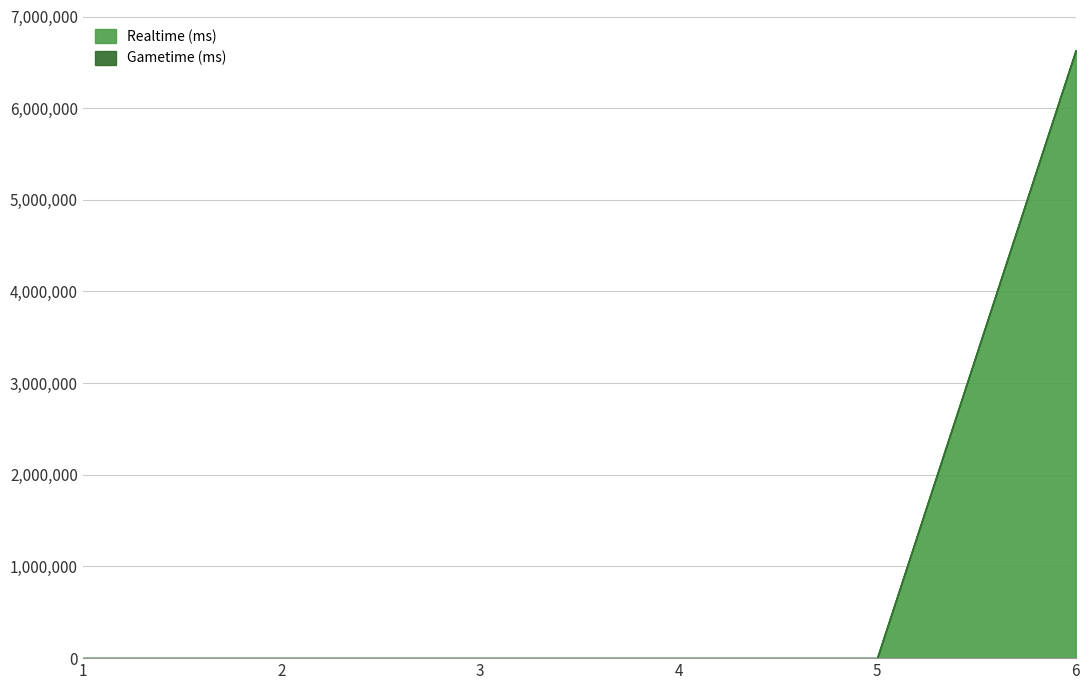

Reading left to right, transcribe all the data shown in this chart.

0	0	0	0	0	6629300